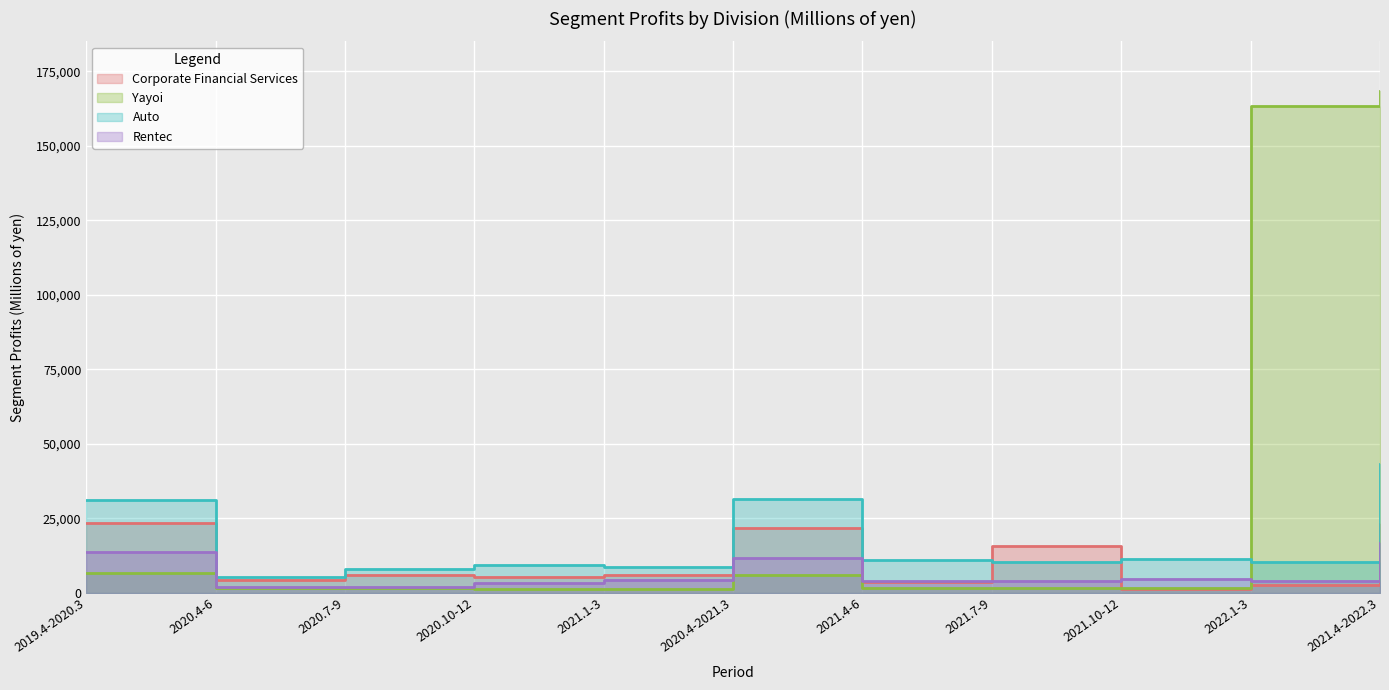

What is the difference between the second highest and minimum values in the Yayoi series?

162170